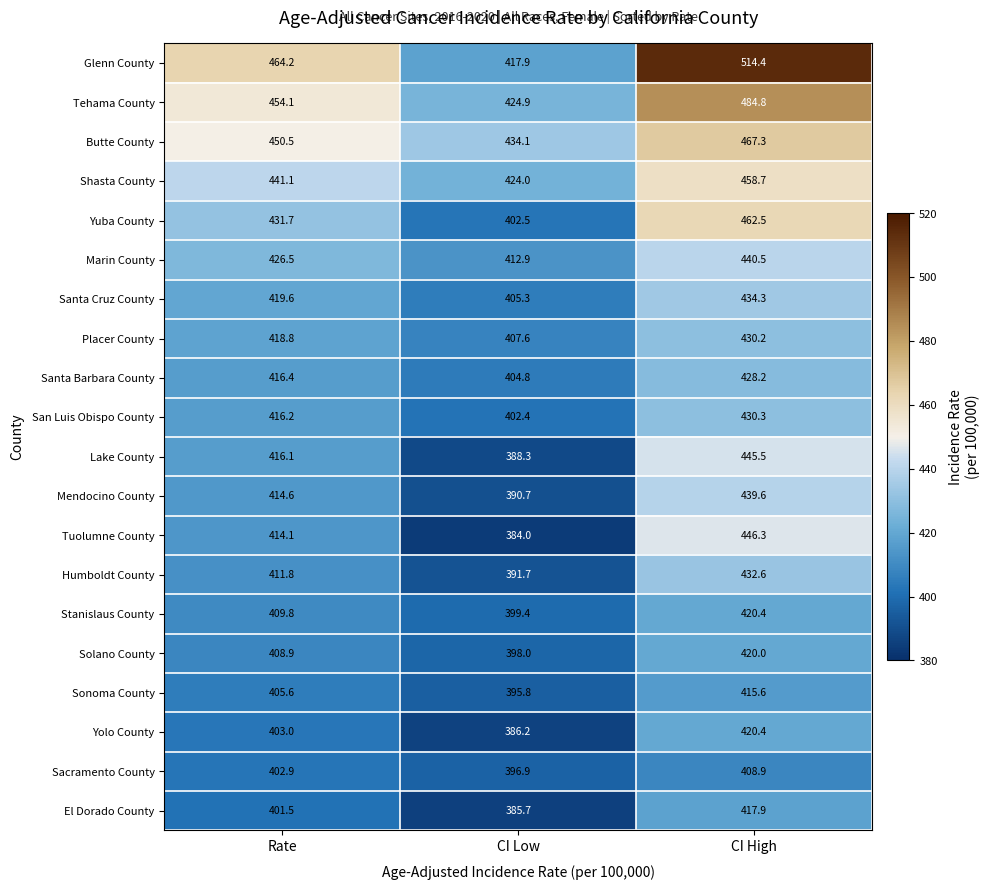

At which category does the chart reach its minimum across all series?

CI Low